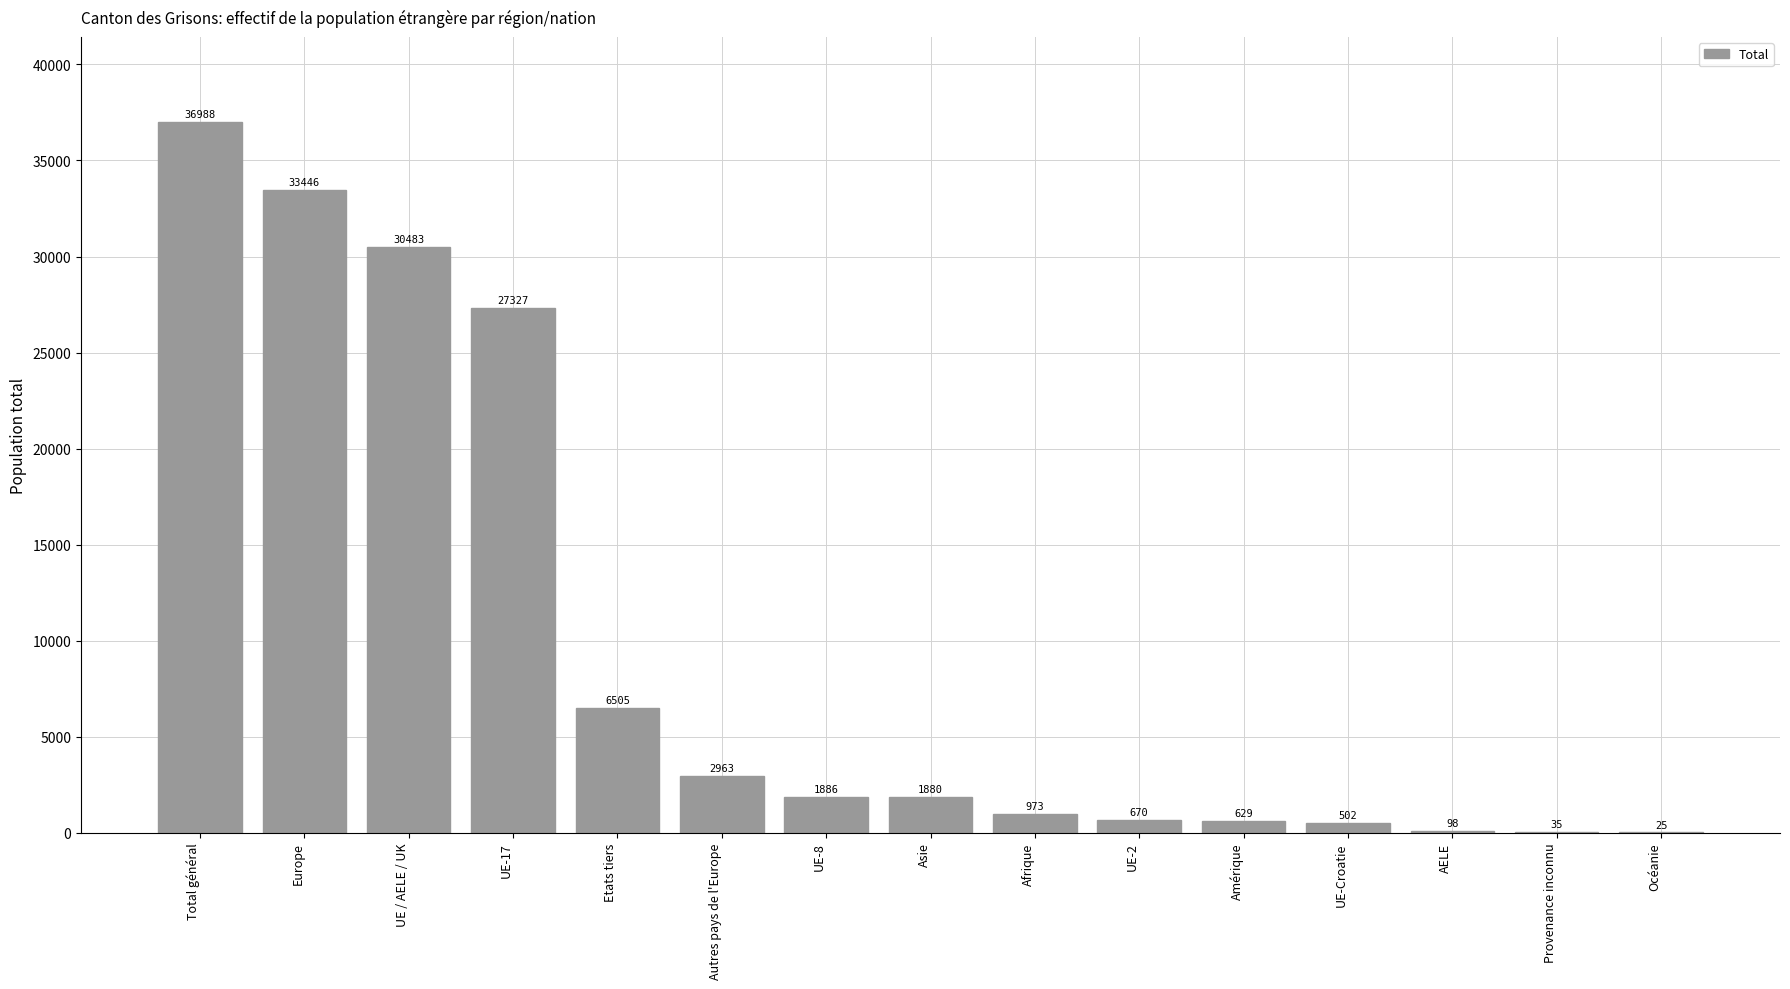

The value at Autres pays de l'Europe is 2963. True or false?

True